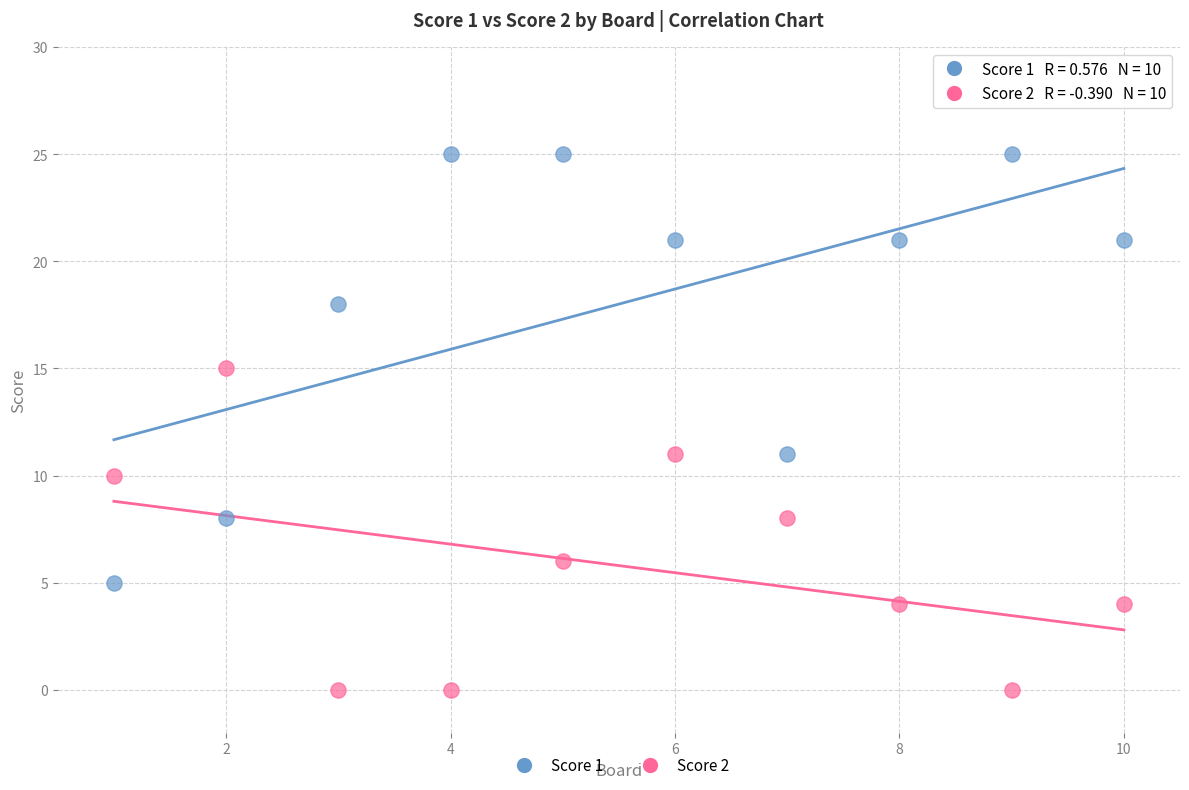

Across all data points, what is the range of X values (max minus min)?

9